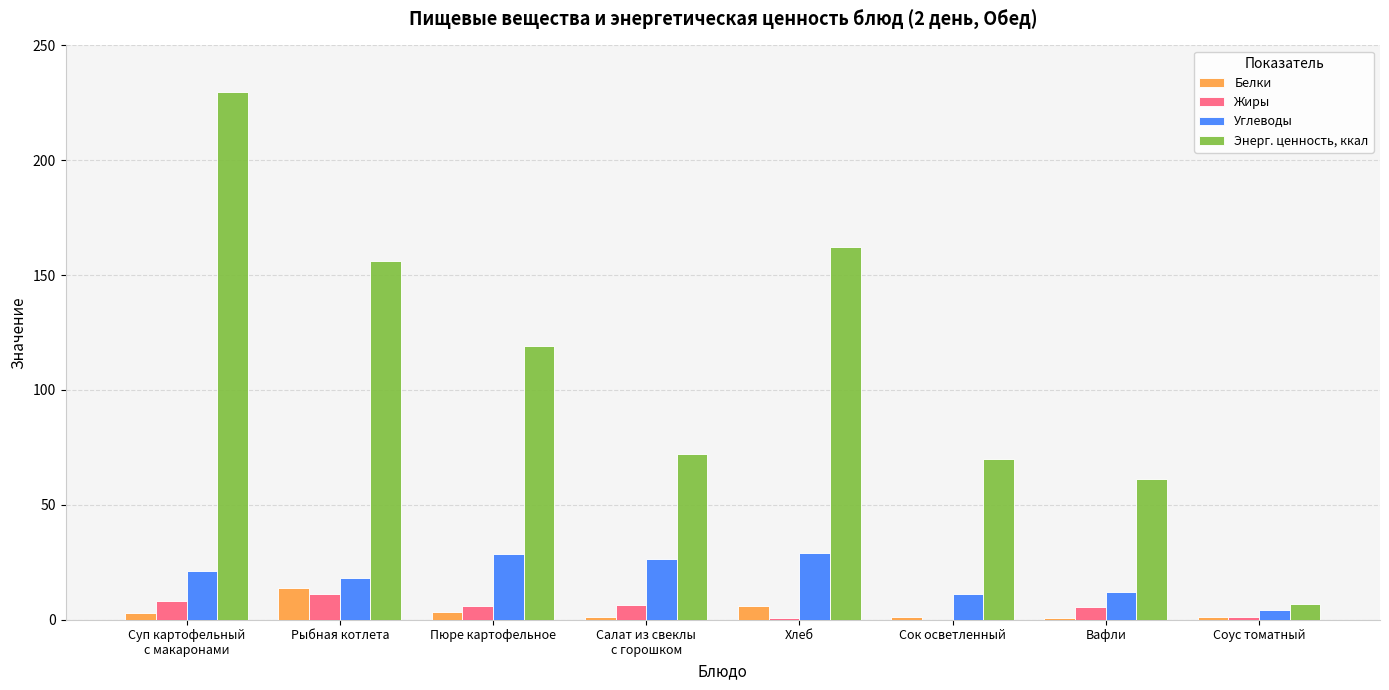

At which category is the sum across all series the highest?

Суп картофельный
с макаронами